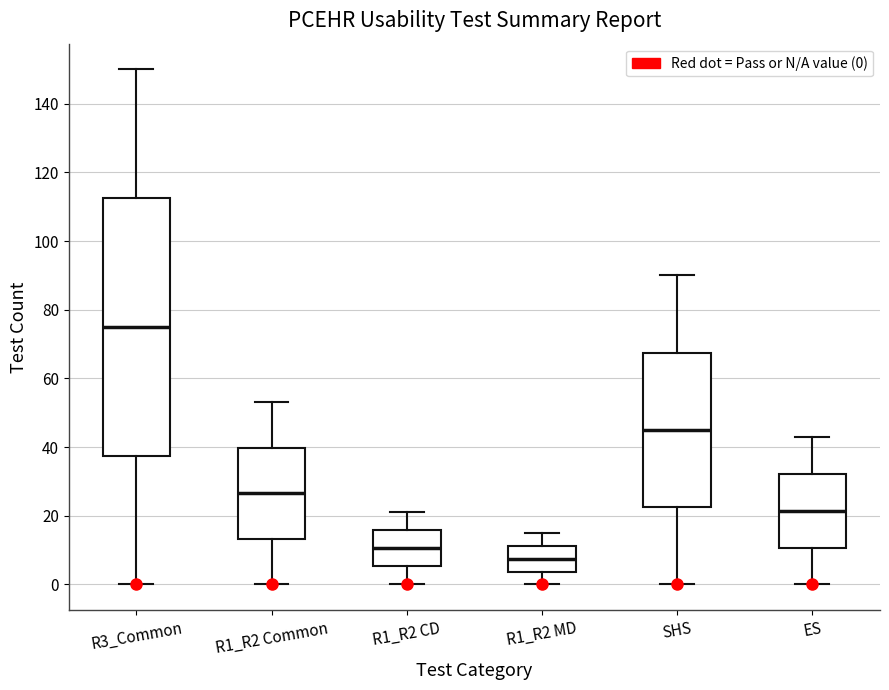

Reading left to right, read every box against the y-axis: the position of its median line, the range the box covers, and the ends of its whiskers. The values are not printed on the chart, so give them approximately, as read against the axis.

R3_Common: median 76, box 38 to 112, whiskers 0 to 150
R1_R2 Common: median 26, box 14 to 40, whiskers 0 to 54
R1_R2 CD: median 10, box 6 to 16, whiskers 0 to 22
R1_R2 MD: median 8, box 4 to 12, whiskers 0 to 16
SHS: median 46, box 22 to 68, whiskers 0 to 90
ES: median 22, box 10 to 32, whiskers 0 to 44